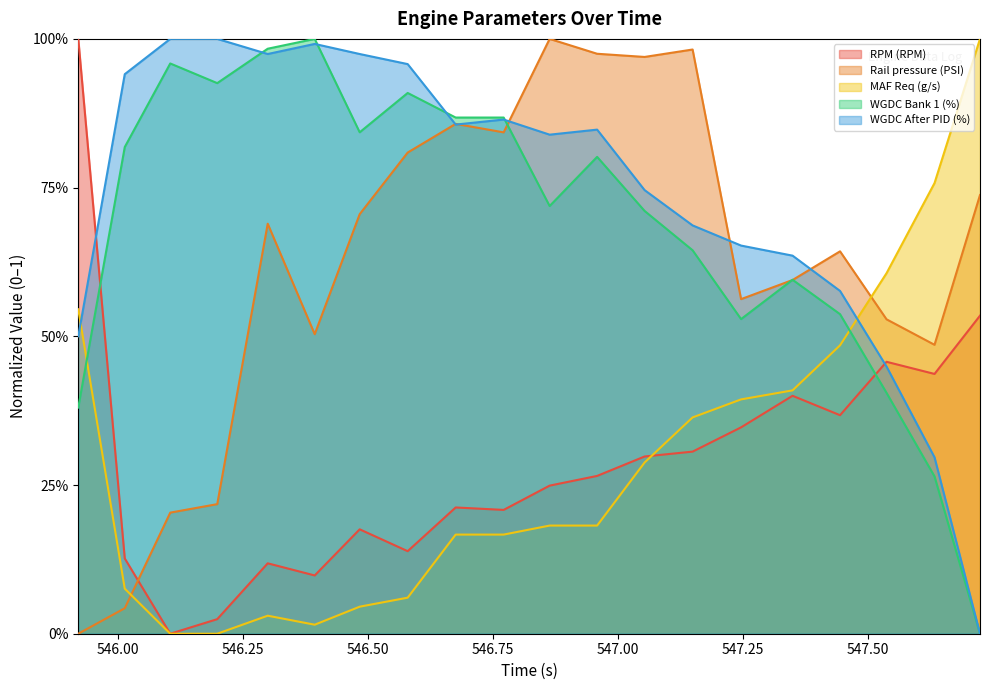

What is the value of the WGDC After PID (%) point at the 16th from the left?

0.6